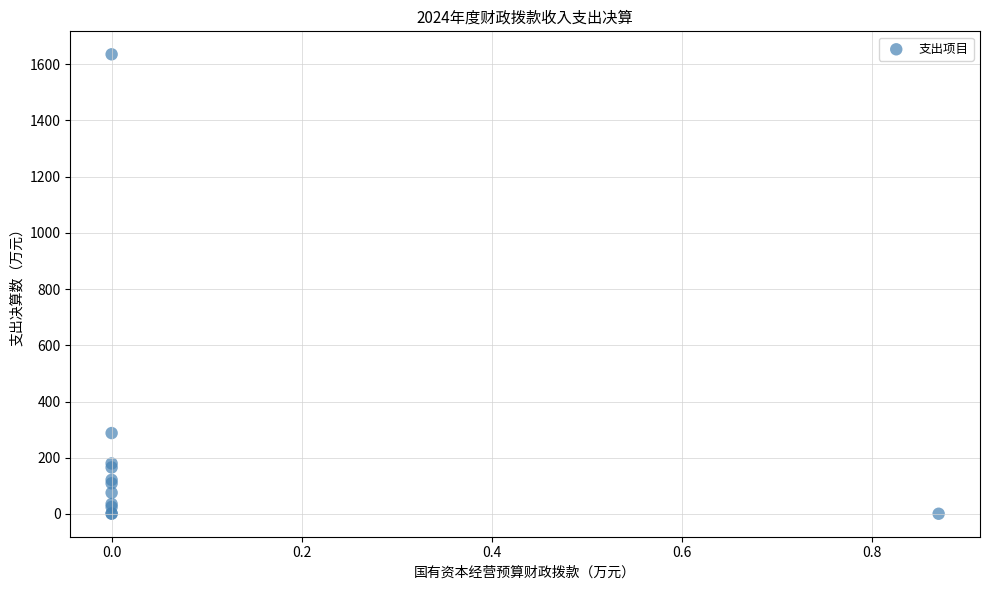

What Y value in the scatter plot is closest to 818?

287.9